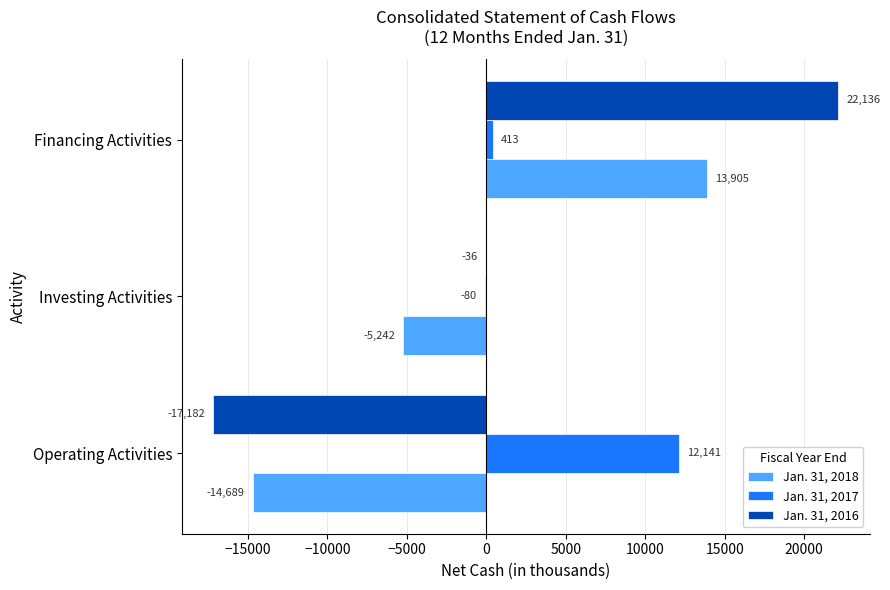

Is it true that Jan. 31, 2016 equals -5018 at Operating Activities?

False